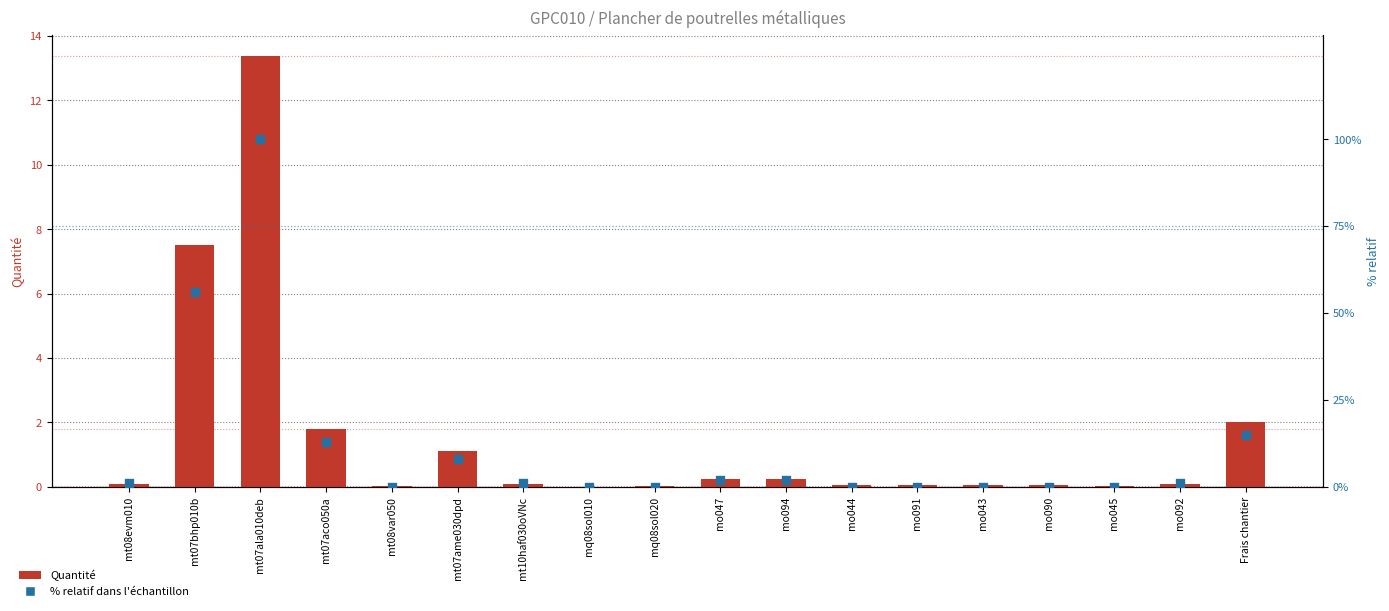

Which series has the widest spread of Y values?

% relatif dans l'échantillon